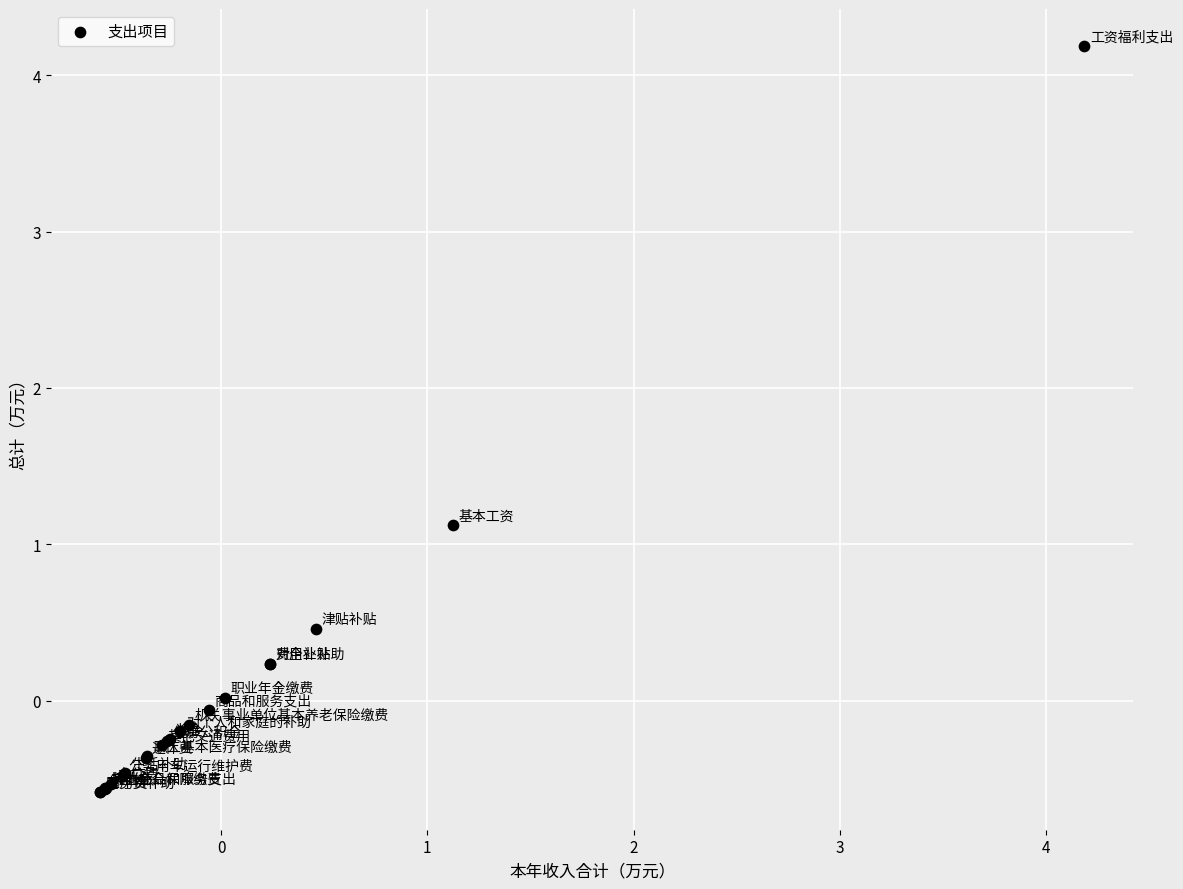

What Y value in the scatter plot is closest to 1?

1.1